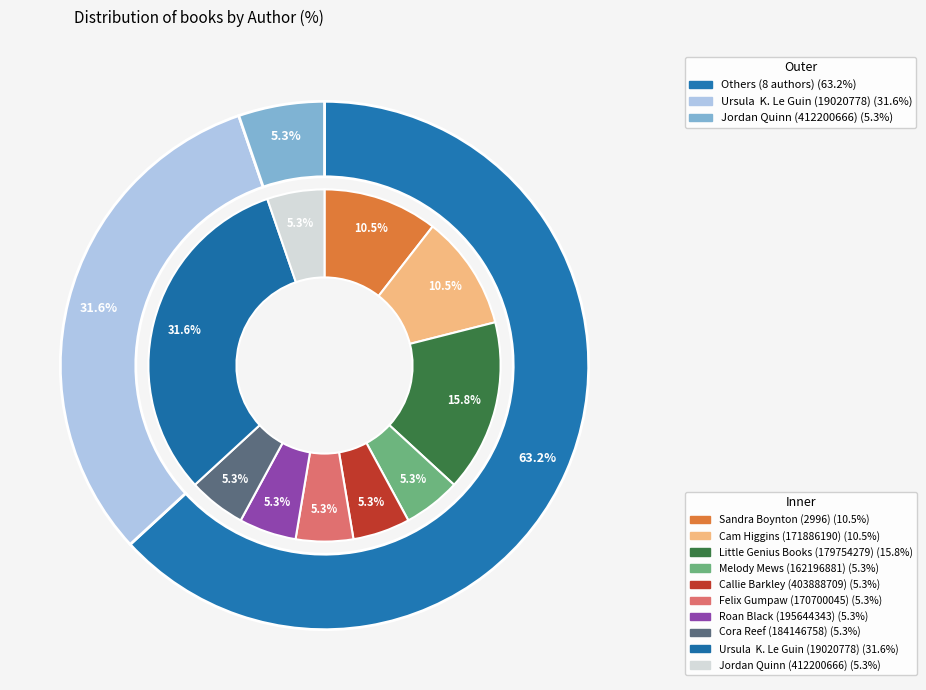

Count the number of slices in the pie.

10